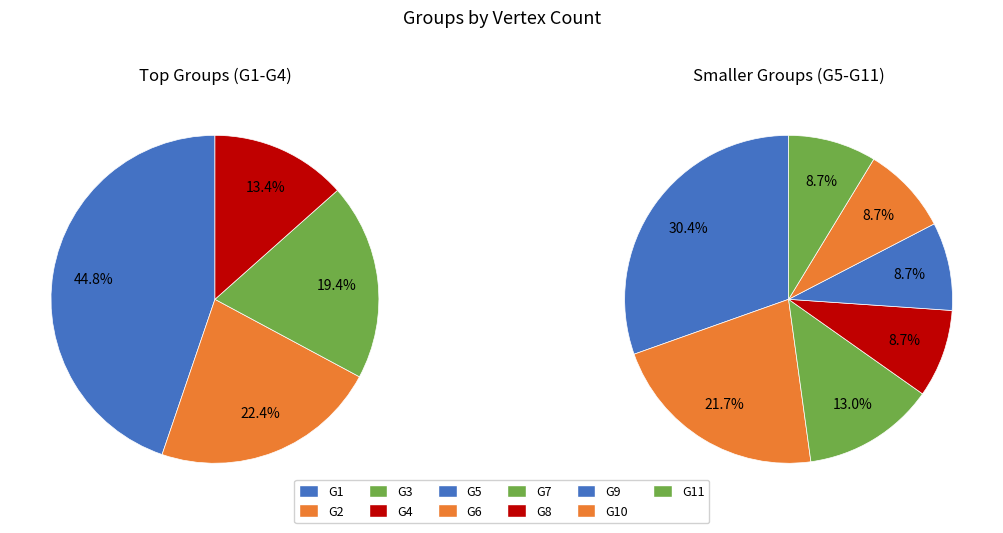

How many slices are in this pie chart?

11